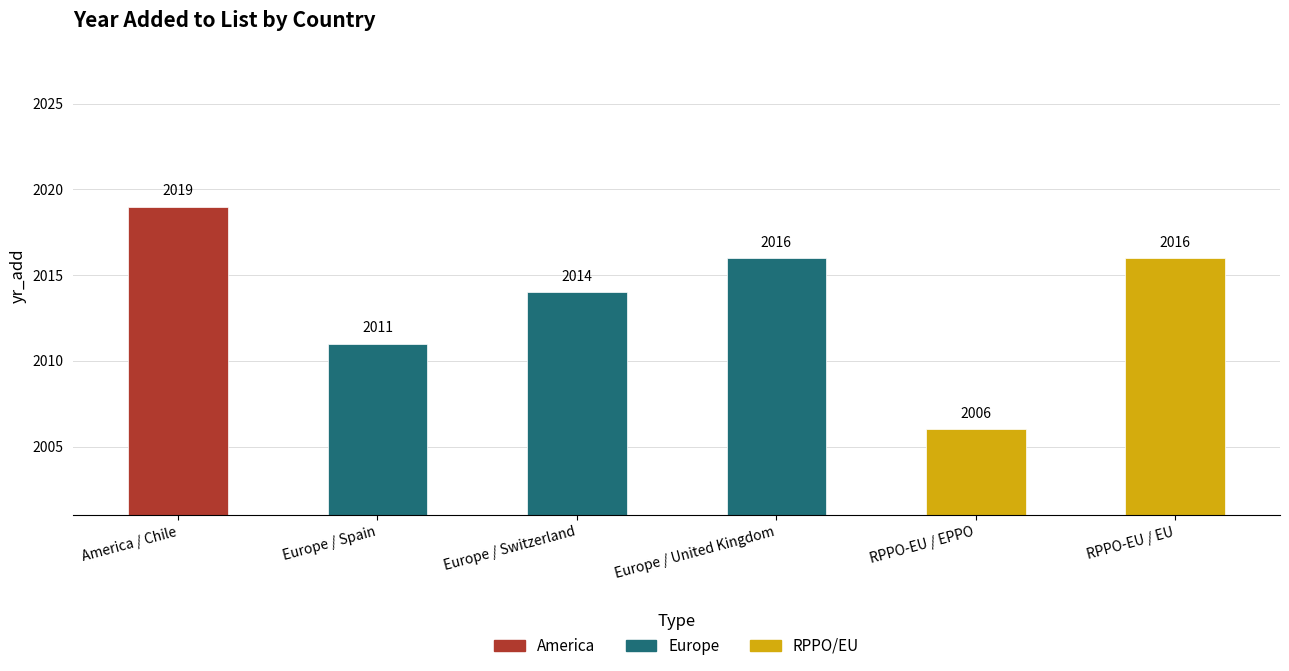

Which category has the highest value across all series?

America / Chile